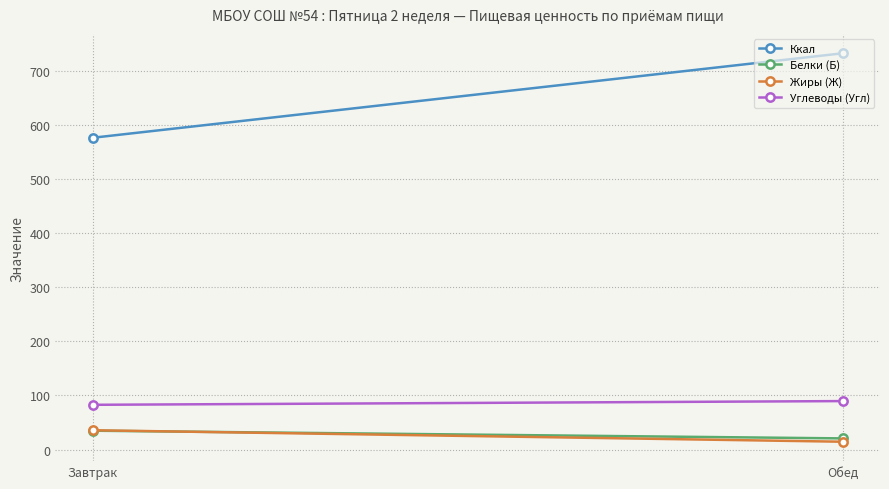

What is the sum of all Белки (Б) values?

55.6